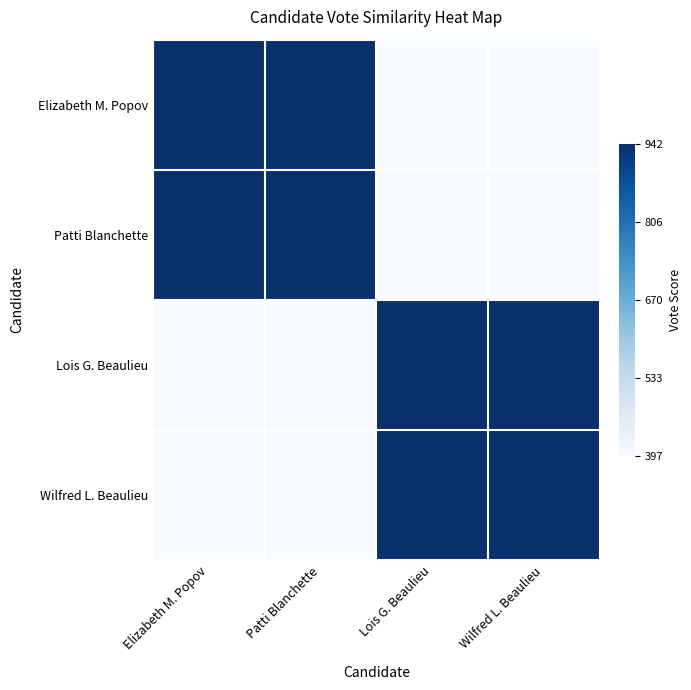

Which series has the largest range (max minus min)?

Elizabeth M. Popov